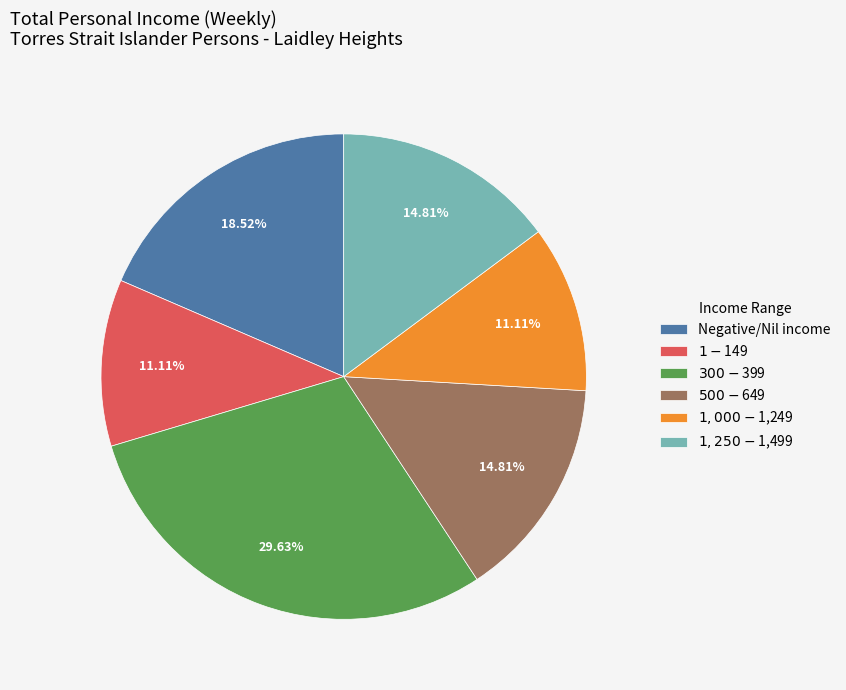

True or false: $1-$149 accounts for 11% of the total.

True